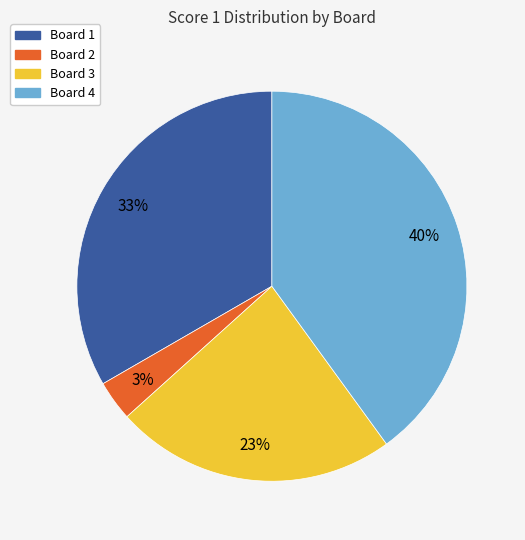

Is the sum of Board 3 and Board 1 greater than half?

Yes